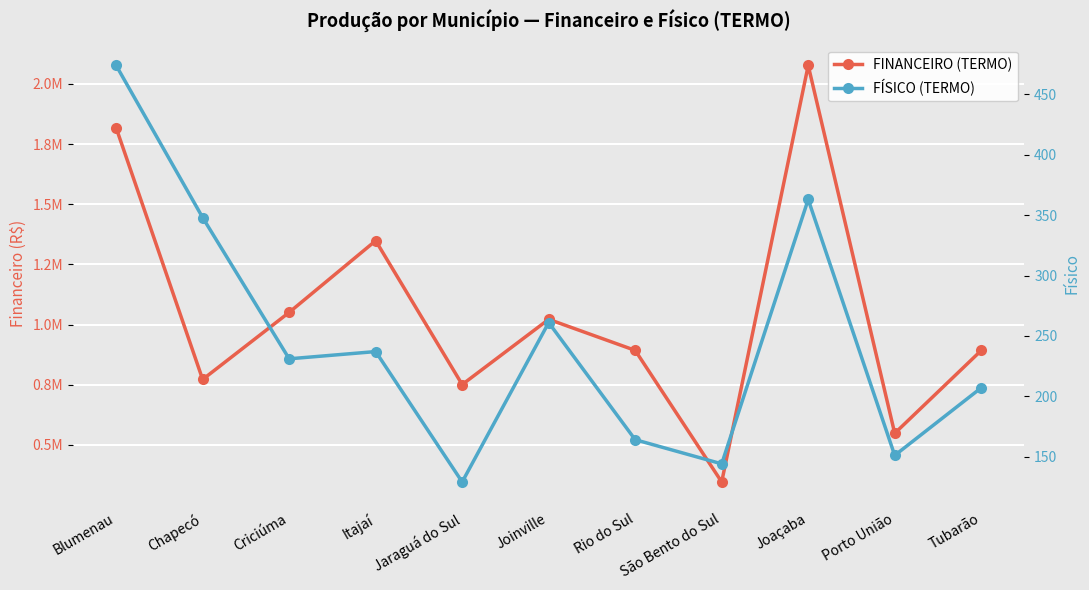

How many data points in FINANCEIRO (TERMO) are less than 892830?

5